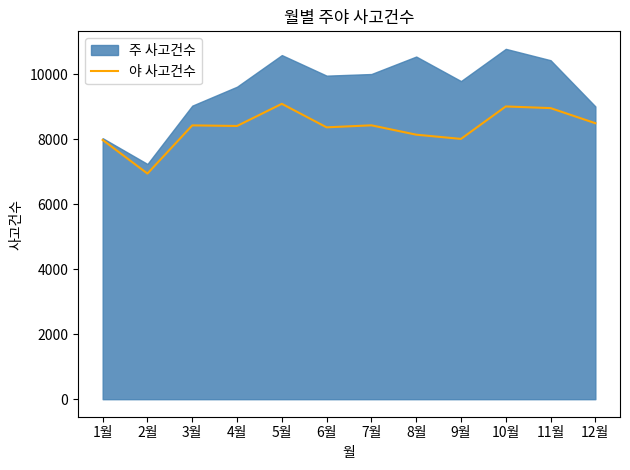

The value of 야 사고건수 at 6월 is 11658. True or false?

False